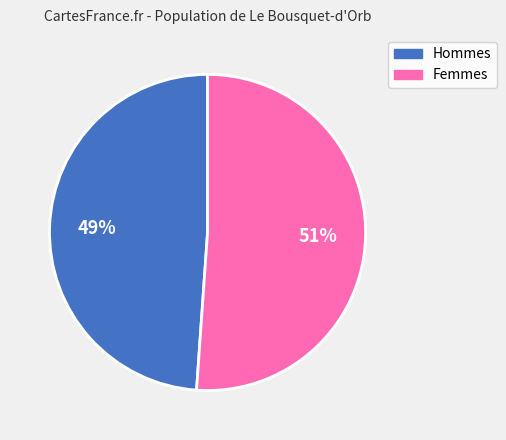

Does any single category account for the majority?

Yes